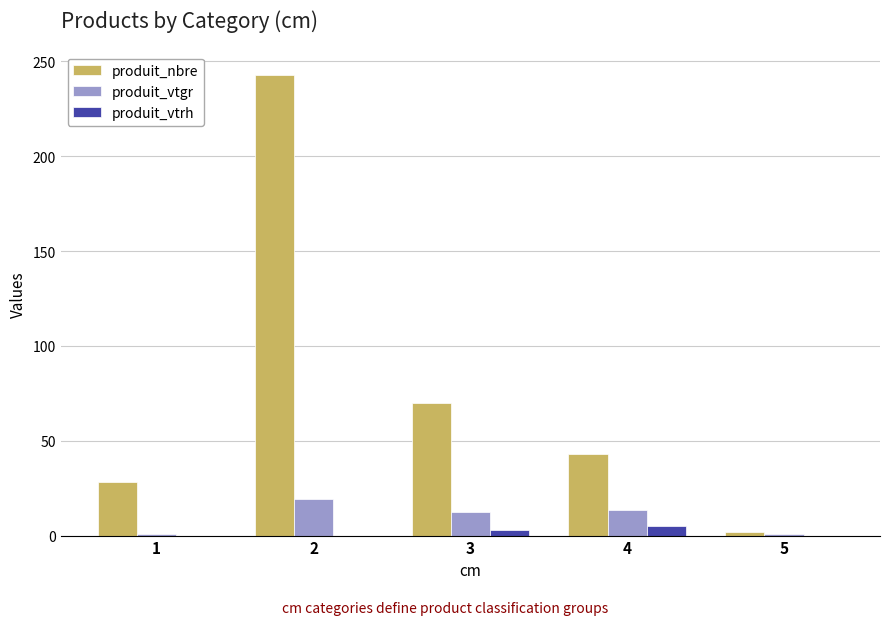

What is the highest value of the produit_vtgr series?

19.2